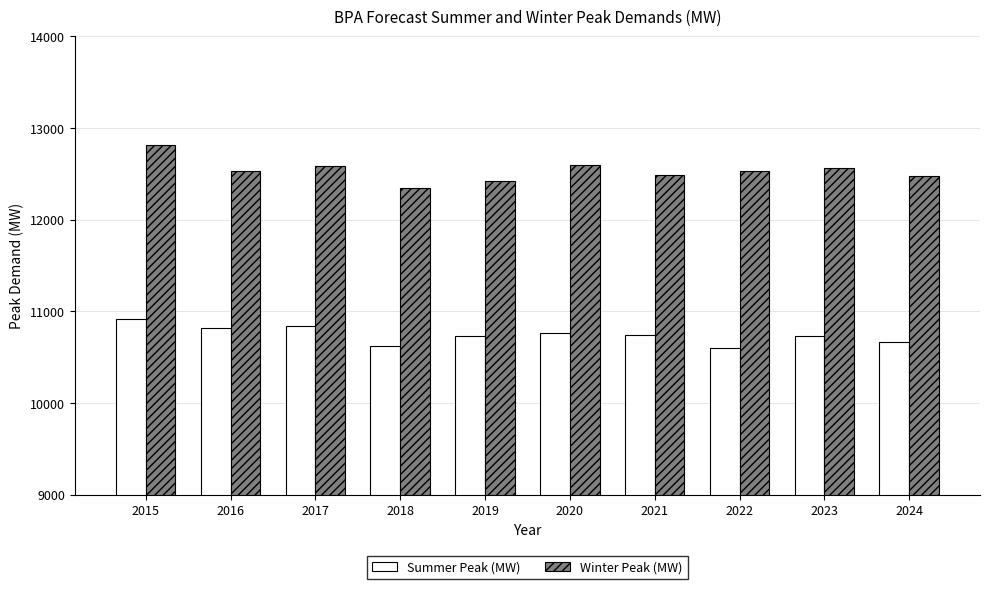

Which series has the largest range (max minus min)?

Winter Peak (MW)